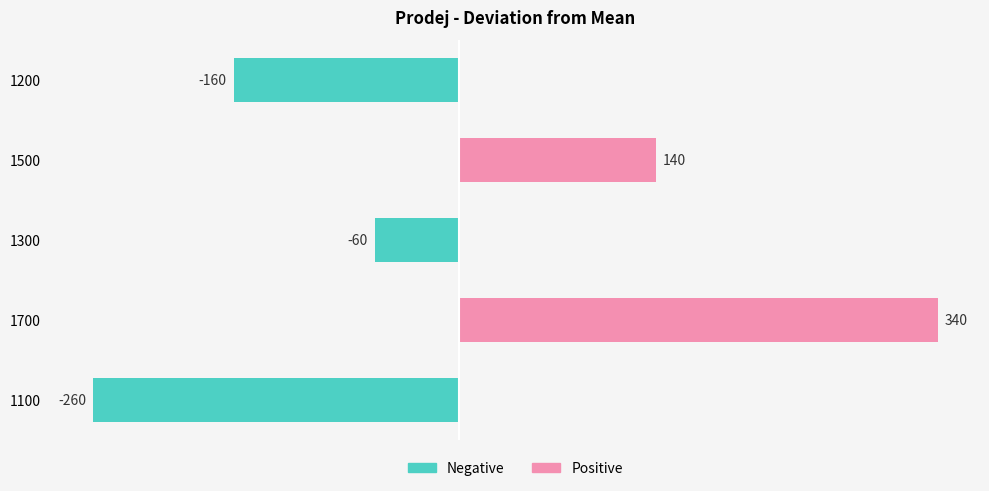

Read the value at 1700.

340